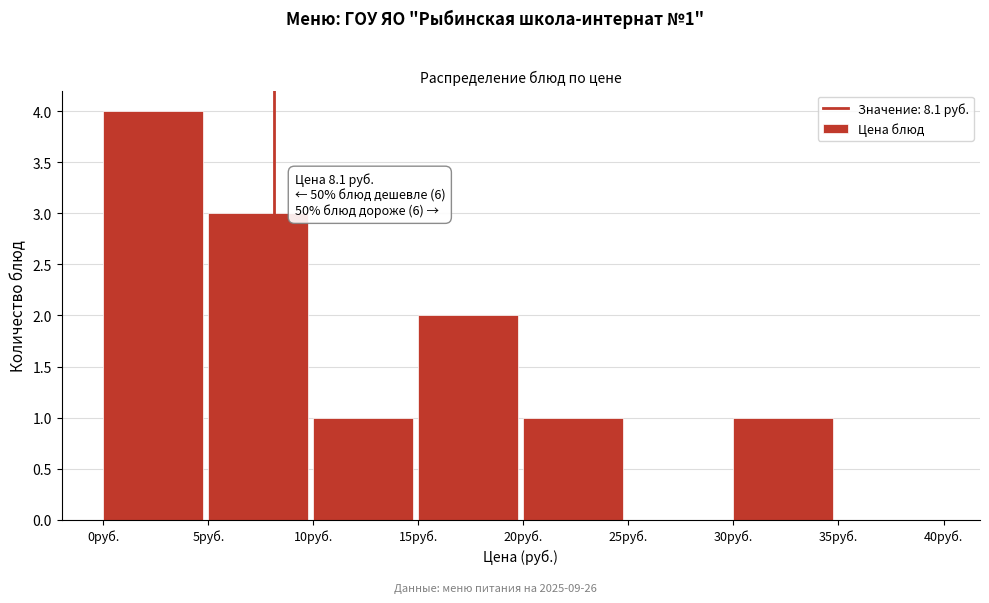

Which range on the x-axis has the tallest bar?

0 to 5